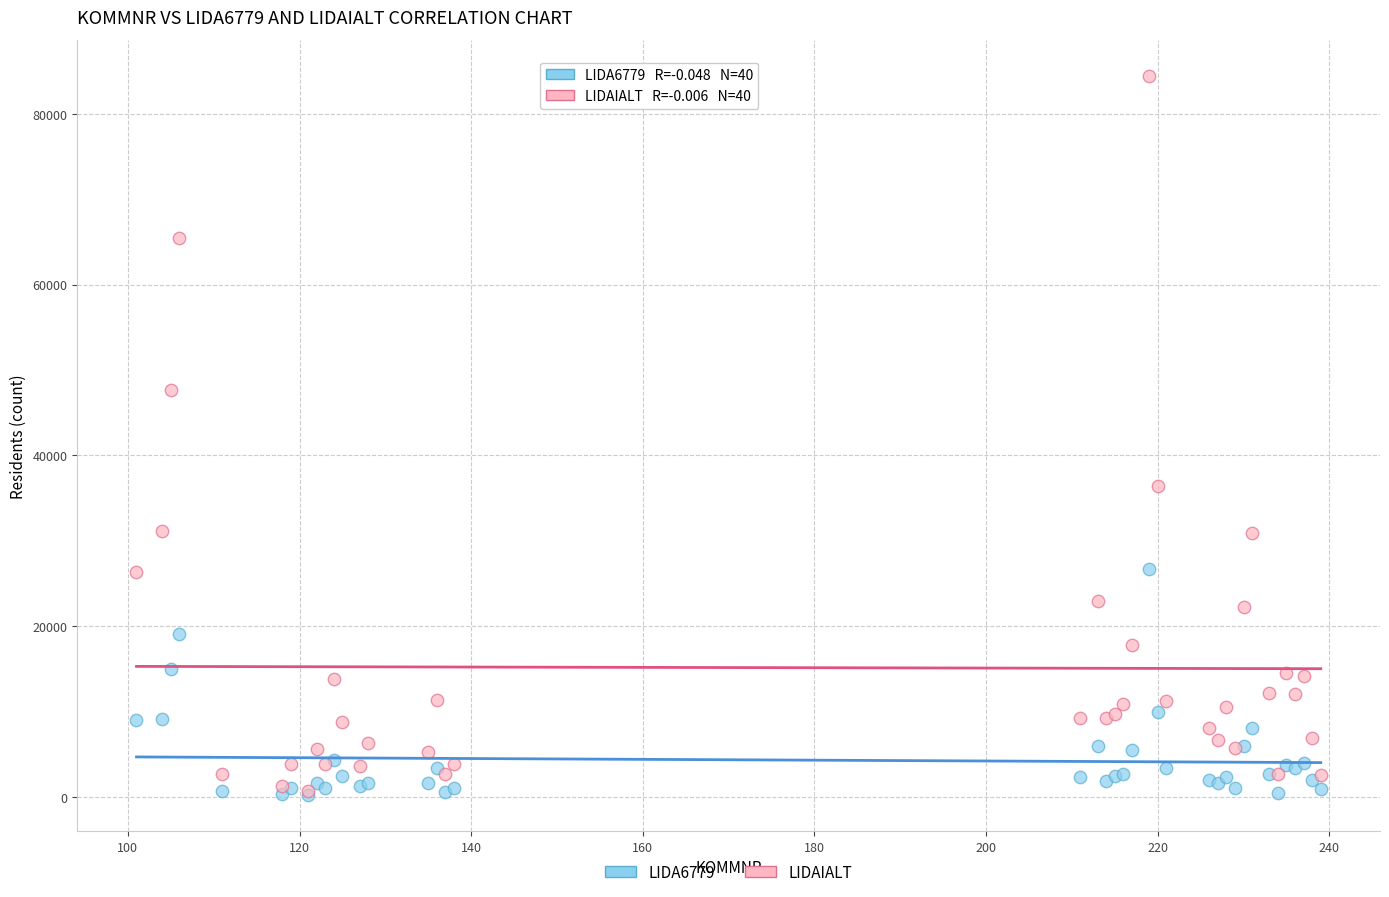

In the LIDAIALT series, what Y value is closest to 42595?

47625